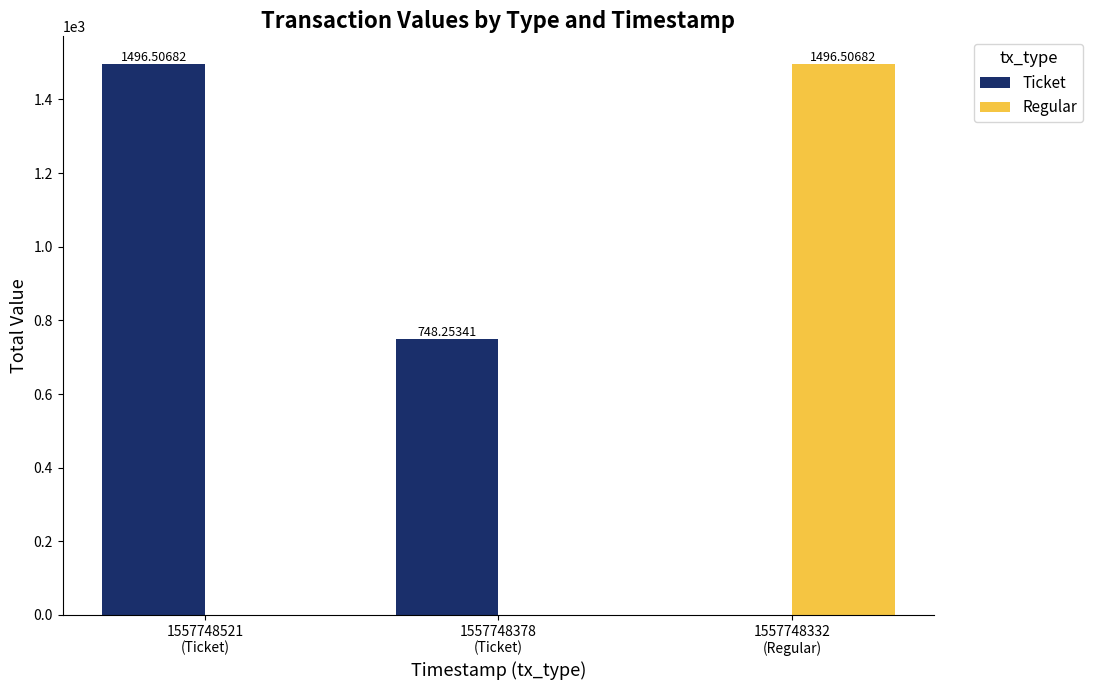

Does the chart contain stacked bars?

No